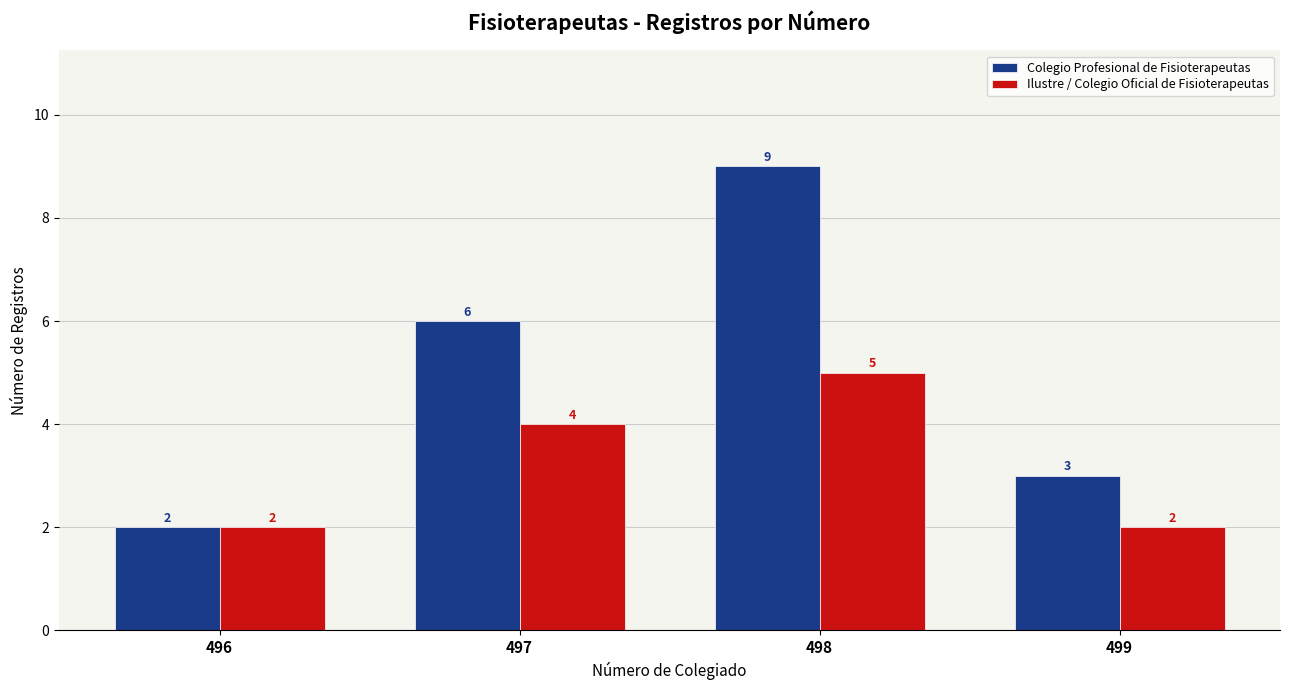

The Ilustre / Colegio Oficial de Fisioterapeutas series shows 3 at 499. True or false?

False